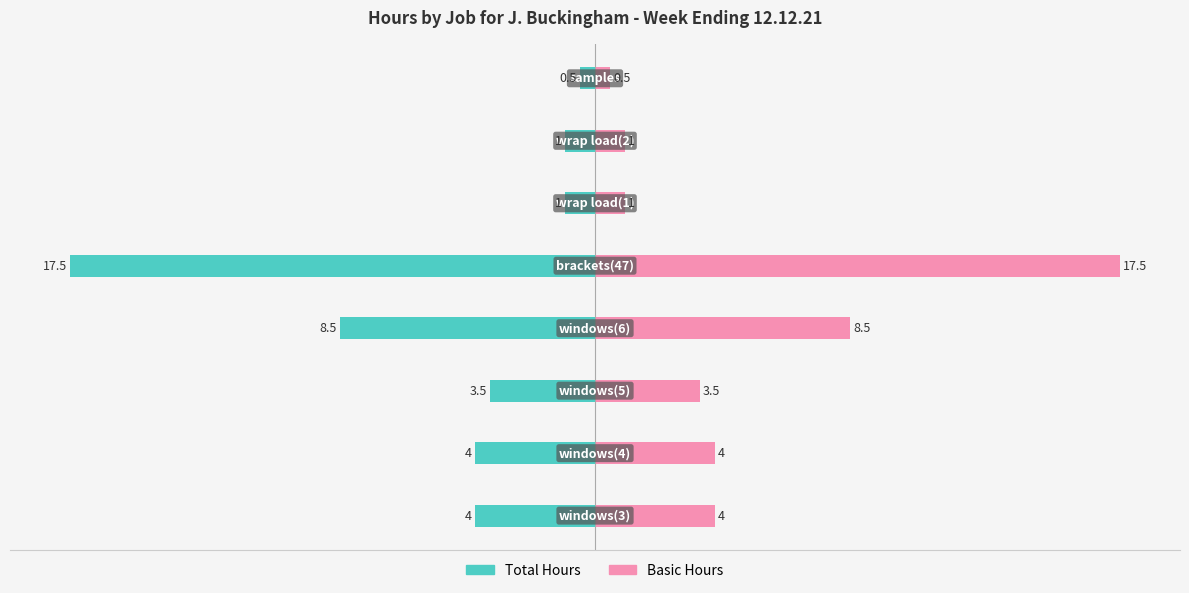

Count the number of data series in this chart.

2